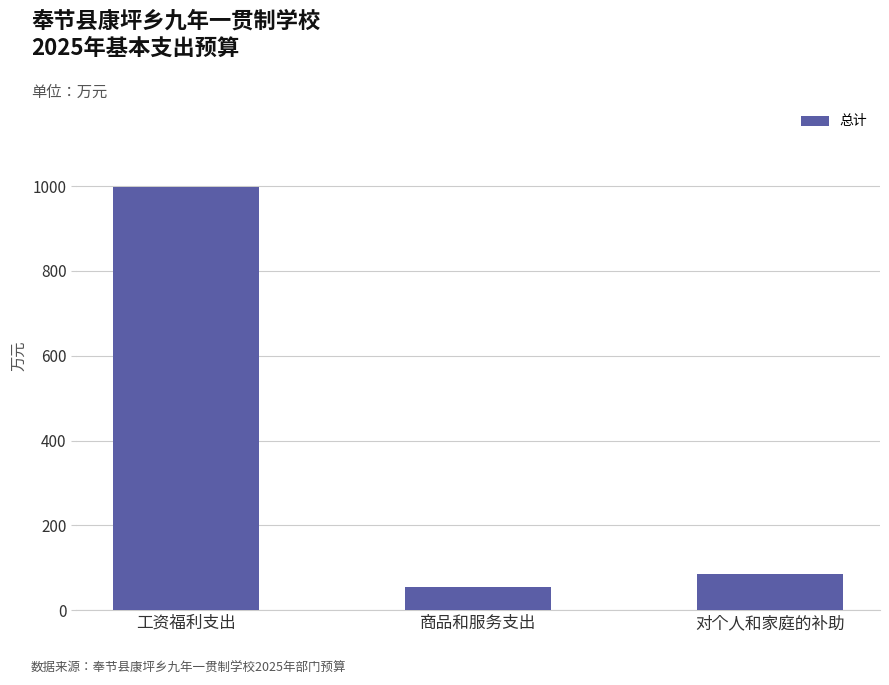

Which category has the highest value across all series?

工资福利支出